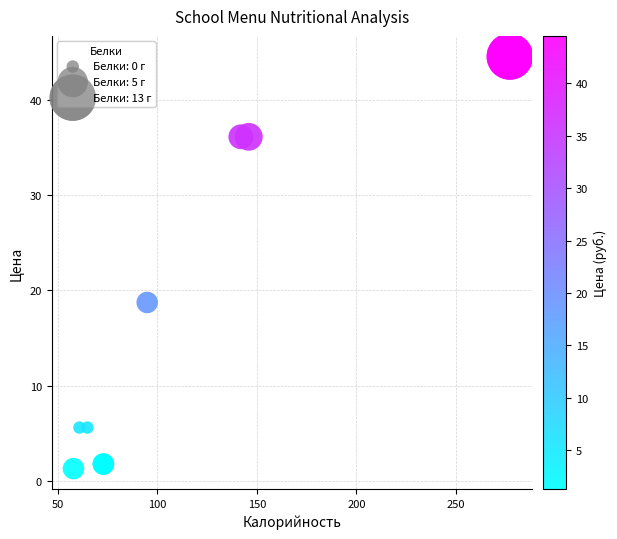

What Y value in the scatter plot is closest to 22?

18.7